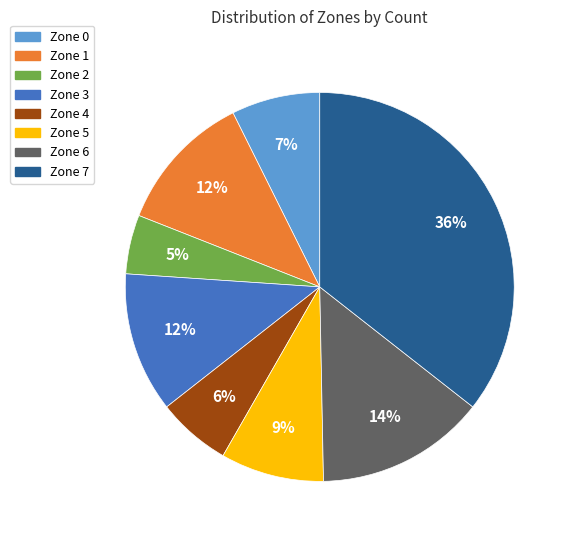

Is it true that Zone 1 is 19% of the pie?

False